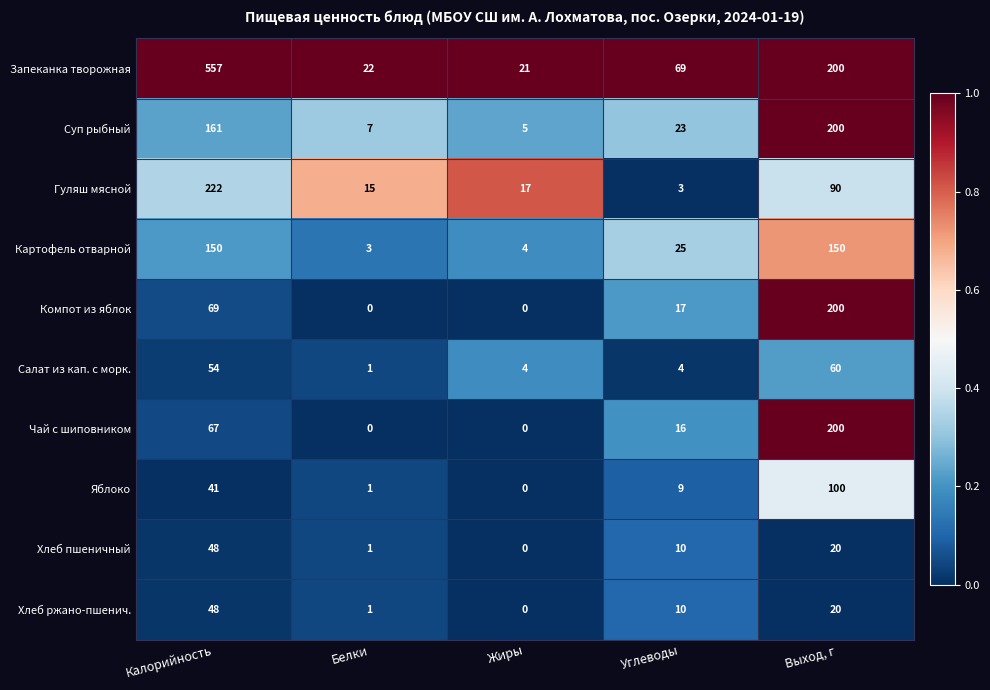

Which series has the largest range (max minus min)?

Запеканка творожная